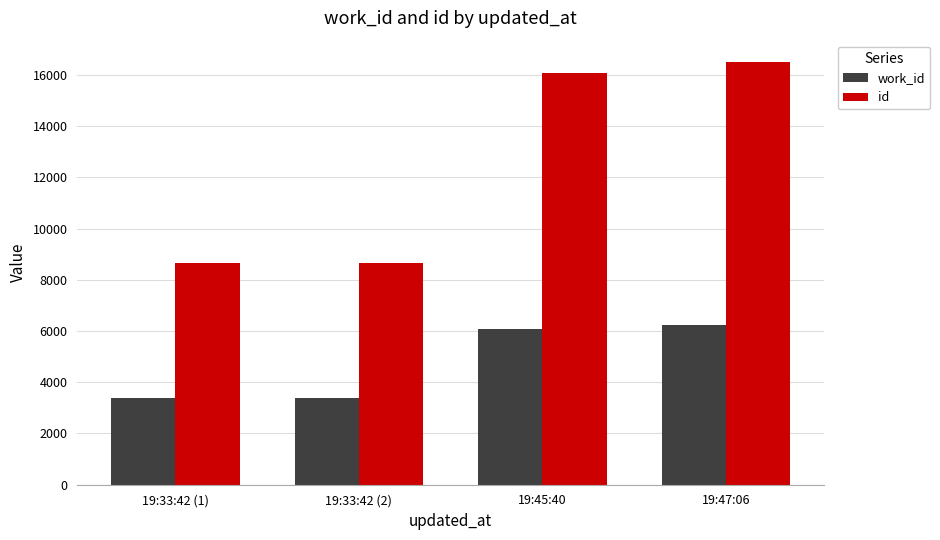

At which category is the sum across all series the highest?

19:47:06